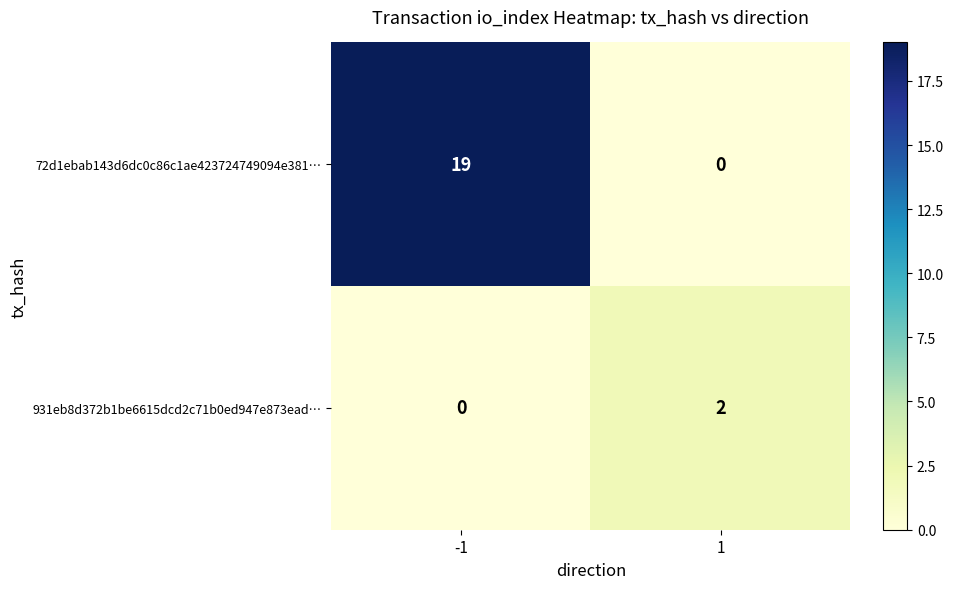

Which series changed the most between -1 and 1?

72d1ebab143d6dc0c86c1ae423724749094e381…